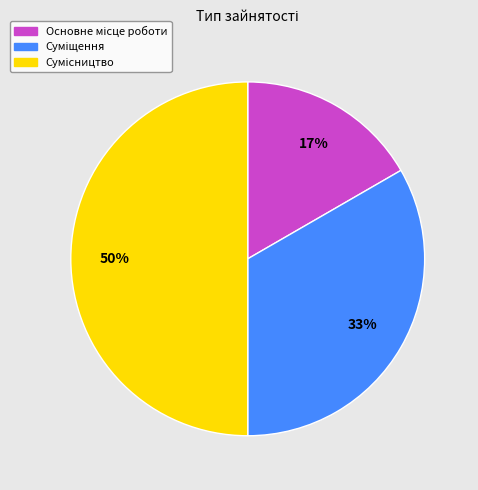

To the nearest percent, what is the average slice percentage?

33%